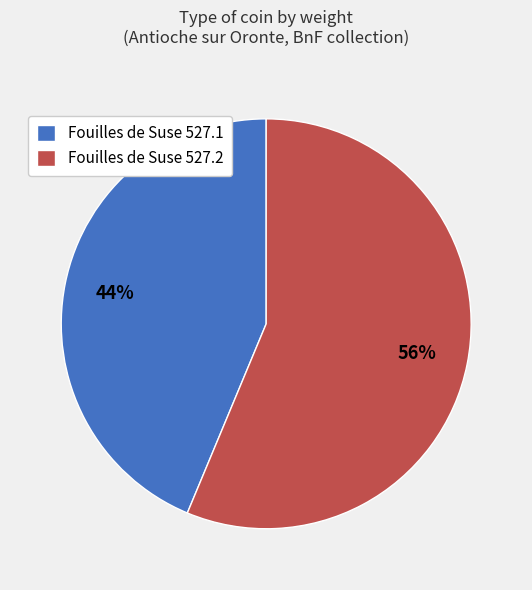

What percentage is the Fouilles de Suse 527.2 slice, to the nearest percent?

56%